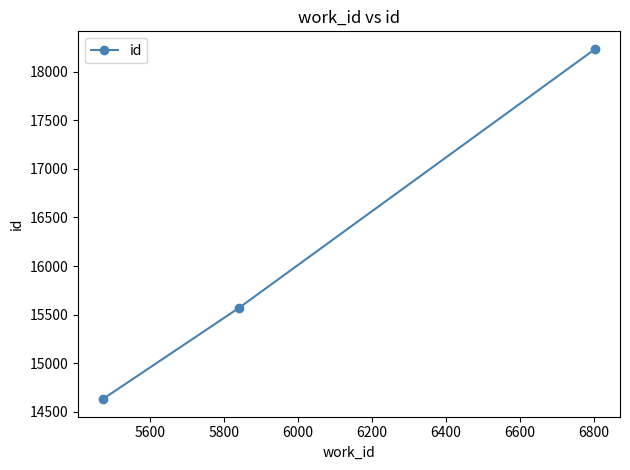

What is the smallest value displayed?

14631